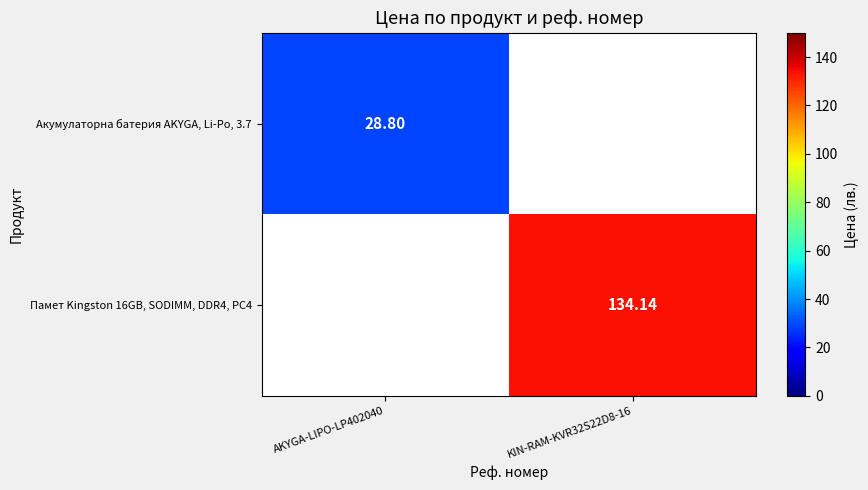

Is the value of Акумулаторна батерия AKYGA, Li-Po, 3.7 at AKYGA-LIPO-LP402040 greater than the value of Памет Kingston 16GB, SODIMM, DDR4, PC4 at KIN-RAM-KVR32S22D8-16?

No